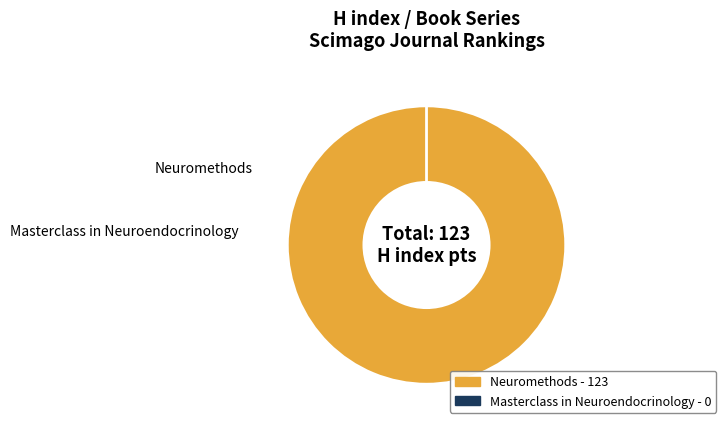

Which has a higher value, Masterclass in Neuroendocrinology or Neuromethods?

Neuromethods